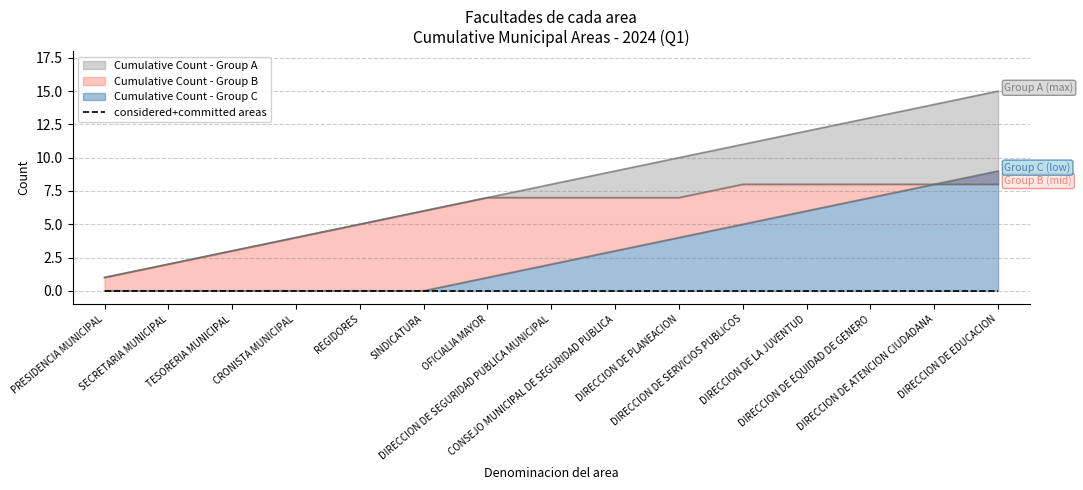

How many values in the Cumulative Count - Group B series are below 8?

7